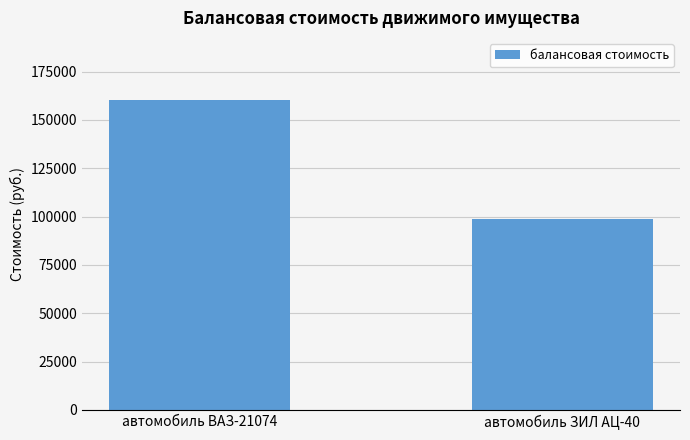

What is the value of the 2nd bar from the left?

99000